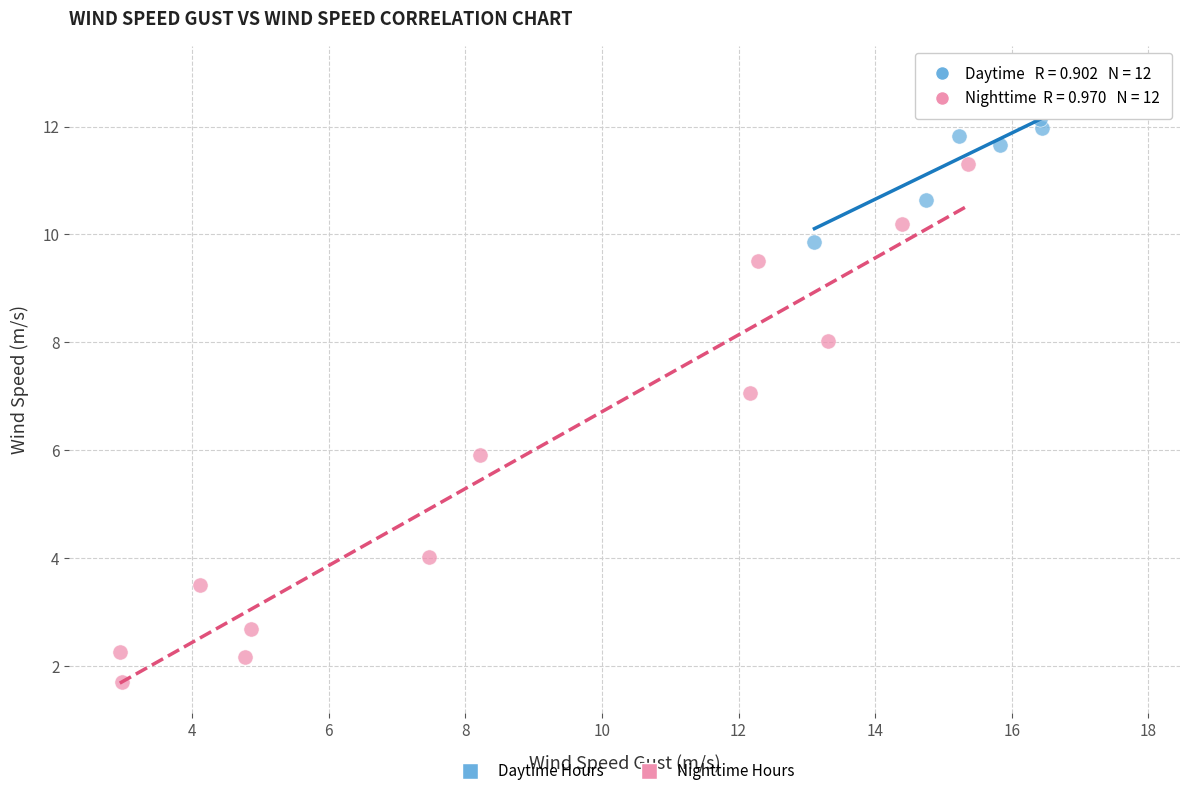

Which series contains the lowest Y value?

Nighttime Hours